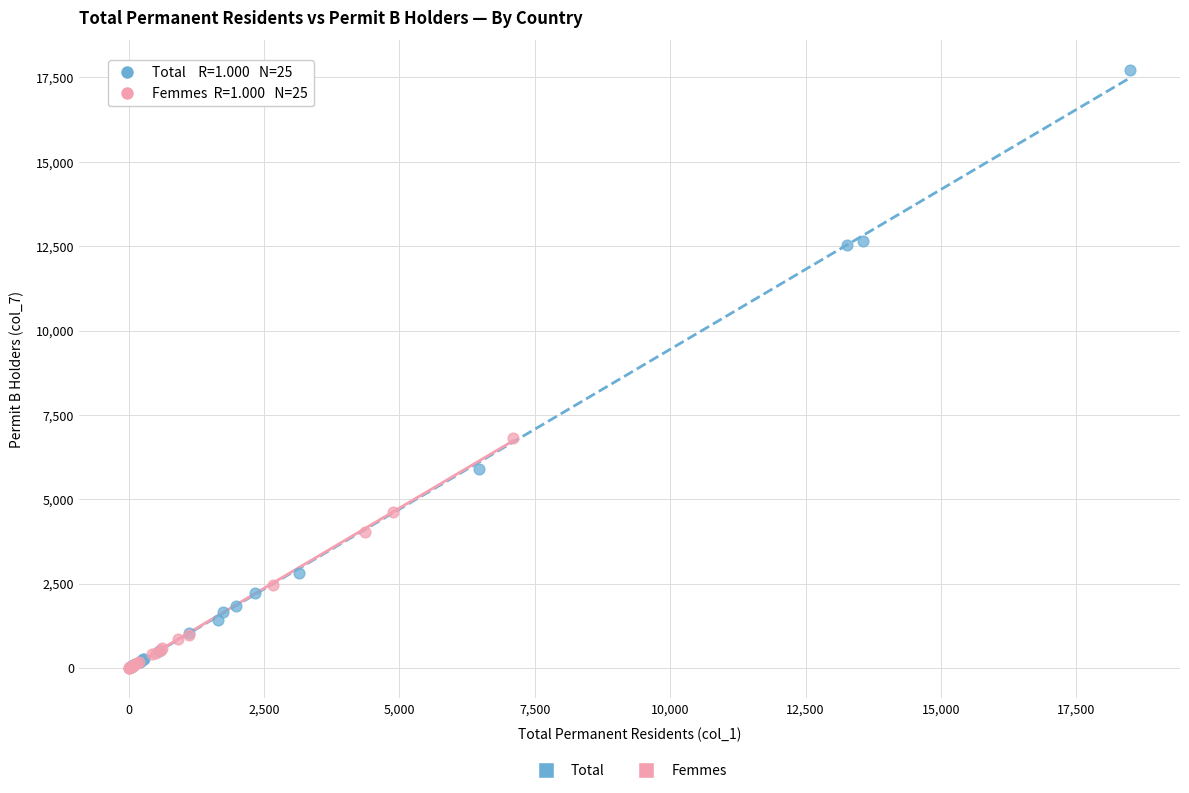

Which series has the widest spread of Y values?

Total